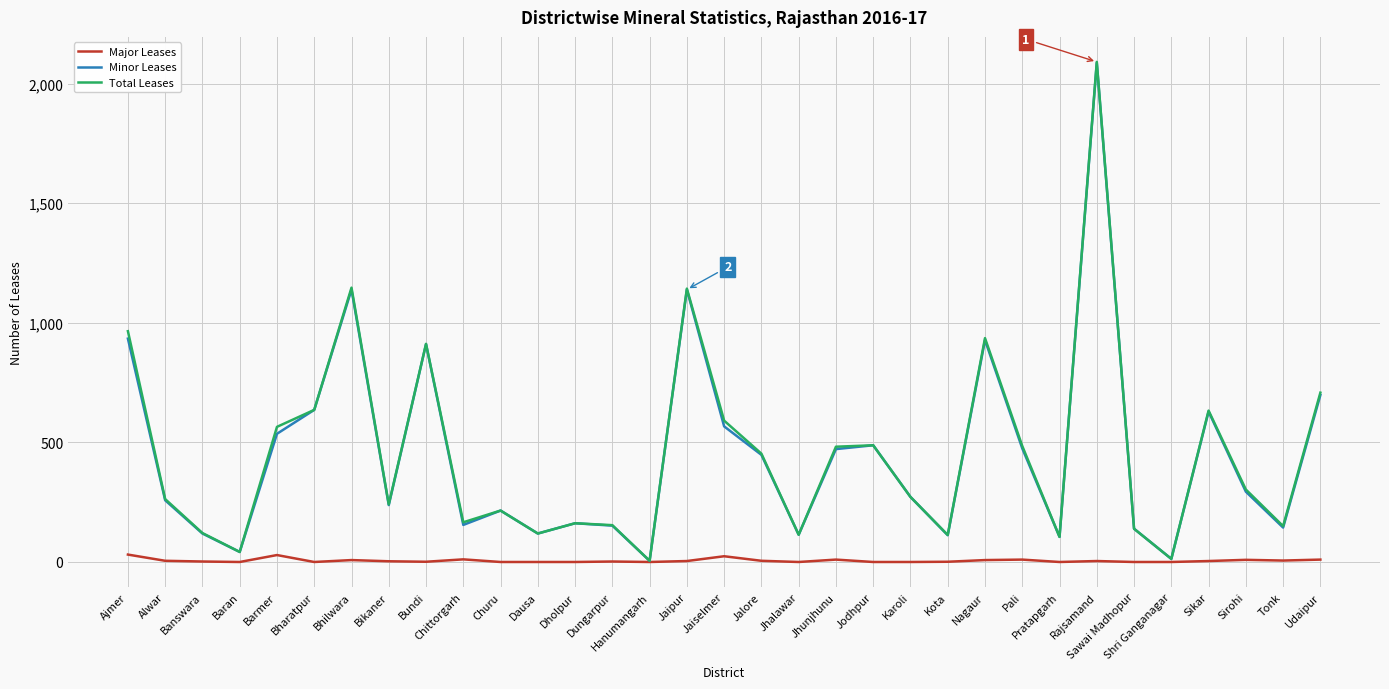

What is the approximate value of Minor Leases at Jodhpur?

488